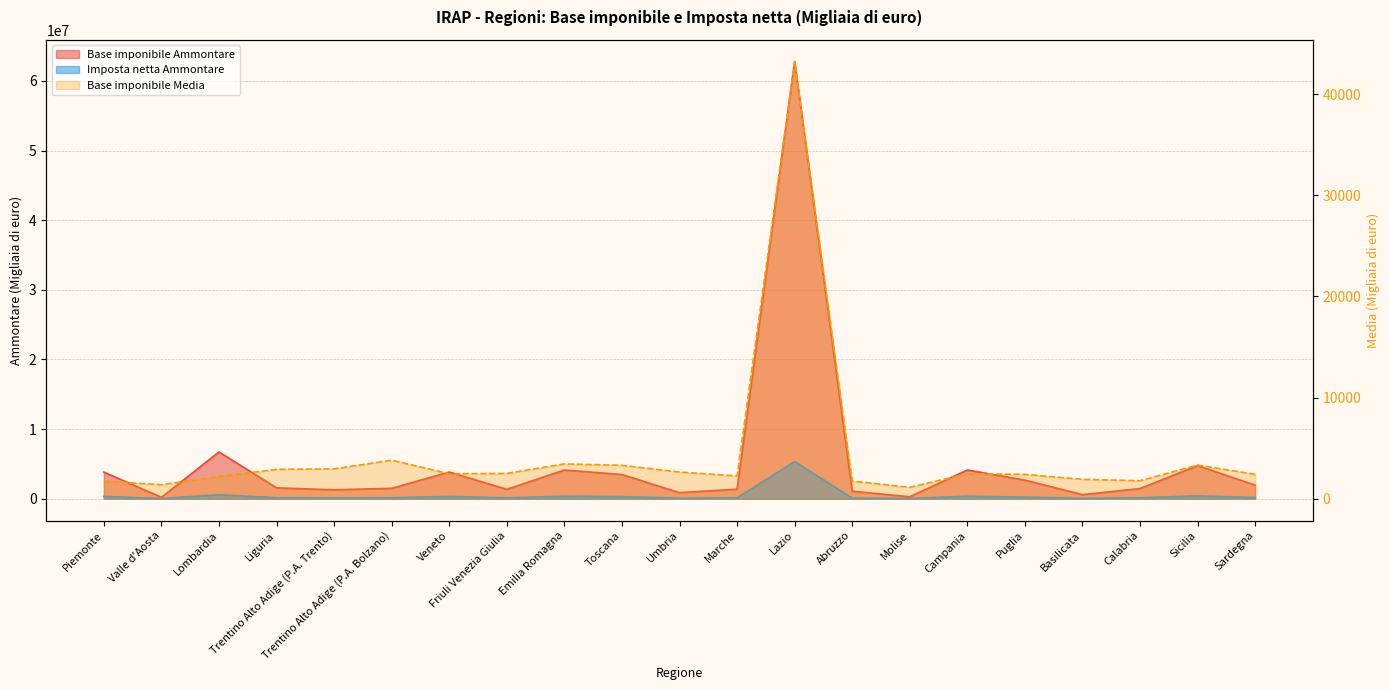

What value does the Imposta netta Ammontare series have at Calabria?

123602.0